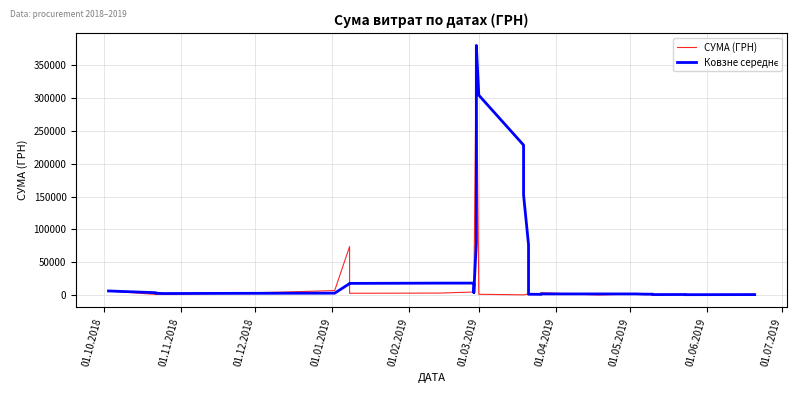

Reading right to left, extract all data points from this chart.

СУМА (ГРН): 1289.2	570.4	570.4	499.0	499.0	735.0	1800.0	135.5	3563.6	462.0	2640.0	1780.0	325.0	325.0	1168.8	380463.3	380463.3	380463.3	380463.3	380463.3	380463.3	380463.3	380463.3	4593.4	4593.4	4593.4	4593.4	4593.4	4593.4	4593.4	4593.4	2994.9	2730.0	73890.6	6863.2	4400.0	960.0	1198.6	954.0	6232.6
Ковзне середнє: 685.6	574.7	820.7	733.7	1346.6	1339.2	1720.2	1716.2	1754.1	1106.4	1247.8	76812.4	152549.1	228576.7	304604.4	380463.3	380463.3	380463.3	380463.3	305289.3	230115.3	154941.4	79767.4	4593.4	4593.4	4593.4	4593.4	4273.7	3901.0	17760.5	18214.4	18175.7	17768.7	17462.5	2875.2	2749.0	2336.3	2795.1	3593.3	6232.6